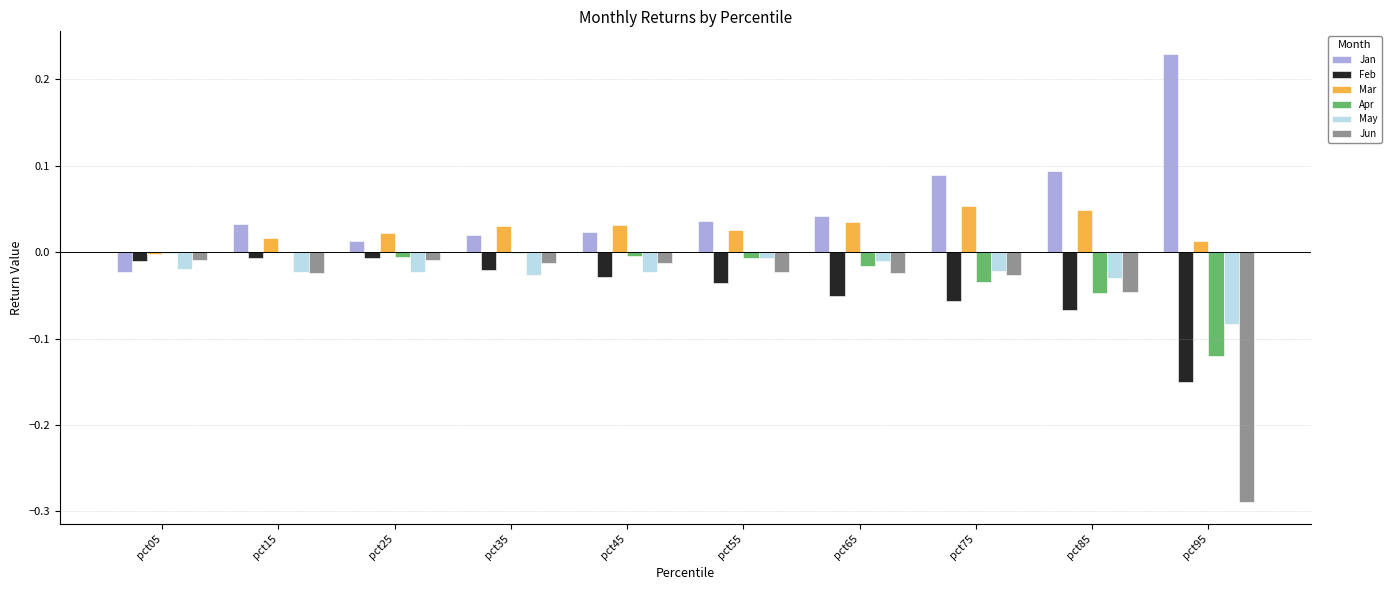

At which category does the chart reach its peak across all series?

pct95